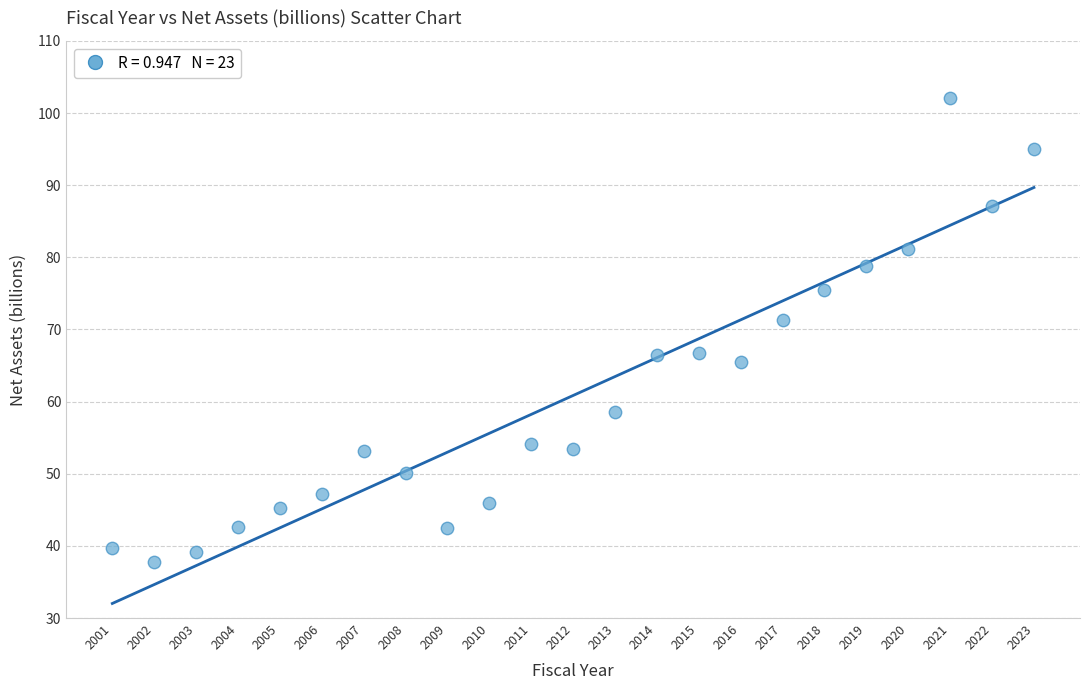

What is the range of X values (max minus min)?

22.0